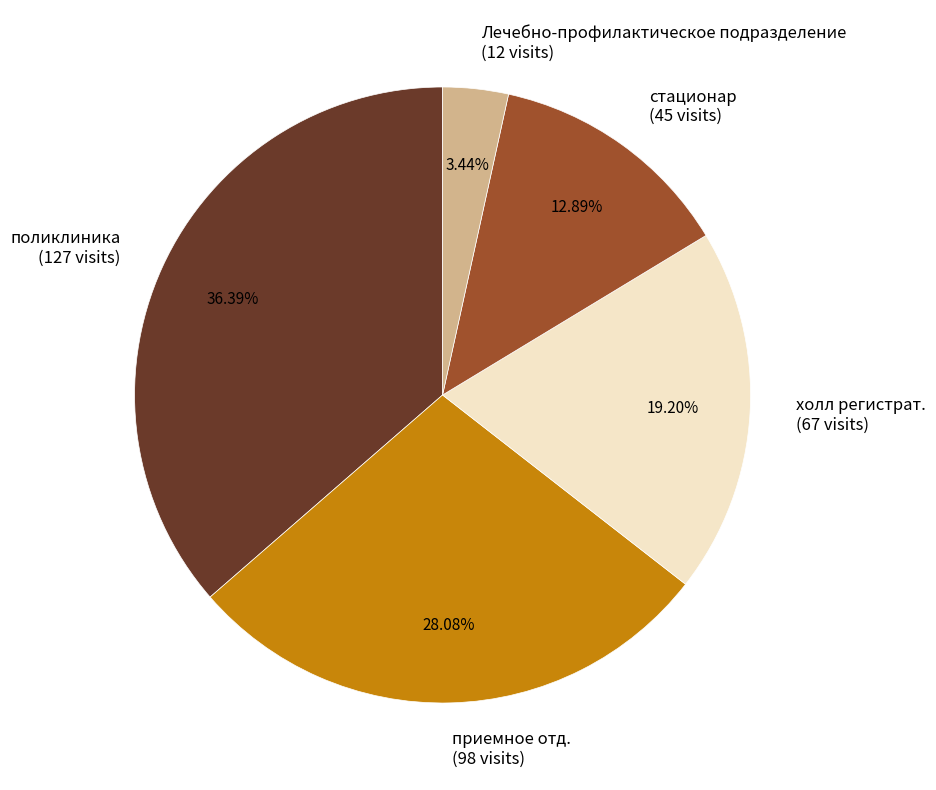

Is it true that приемное отд. is 28% of the pie?

True